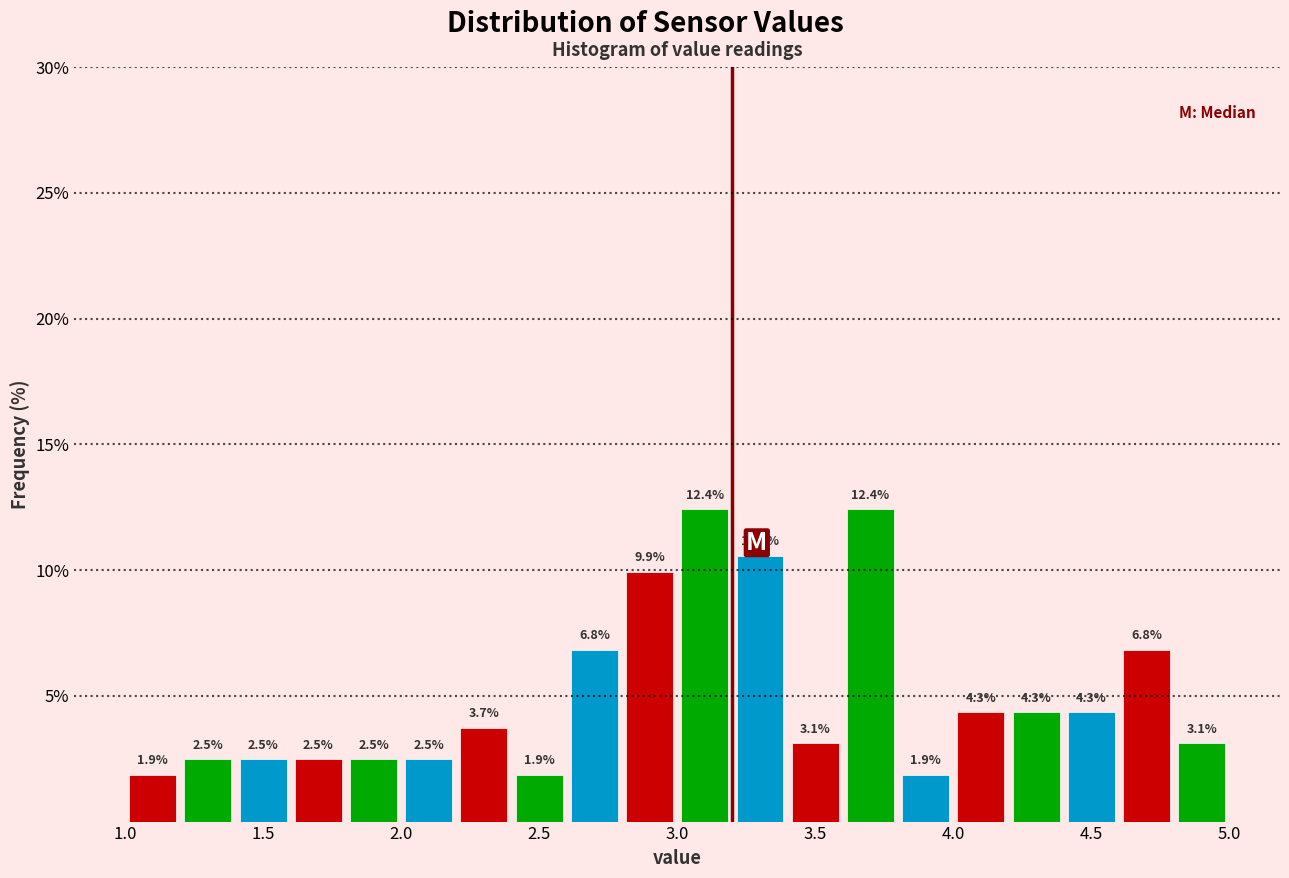

Reading left to right, list every bar in this chart as the range it spans on the x-axis followed by its height.

1.0 to 1.2: 1.9
1.2 to 1.4: 2.5
1.4 to 1.6: 2.5
1.6 to 1.8: 2.5
1.8 to 2.0: 2.5
2.0 to 2.2: 2.5
2.2 to 2.4: 3.7
2.4 to 2.6: 1.9
2.6 to 2.8: 6.8
2.8 to 3.0: 9.9
3.0 to 3.2: 12.4
3.2 to 3.4: 10.6
3.4 to 3.6: 3.1
3.6 to 3.8: 12.4
3.8 to 4.0: 1.9
4.0 to 4.2: 4.3
4.2 to 4.4: 4.3
4.4 to 4.6: 4.3
4.6 to 4.8: 6.8
4.8 to 5.0: 3.1